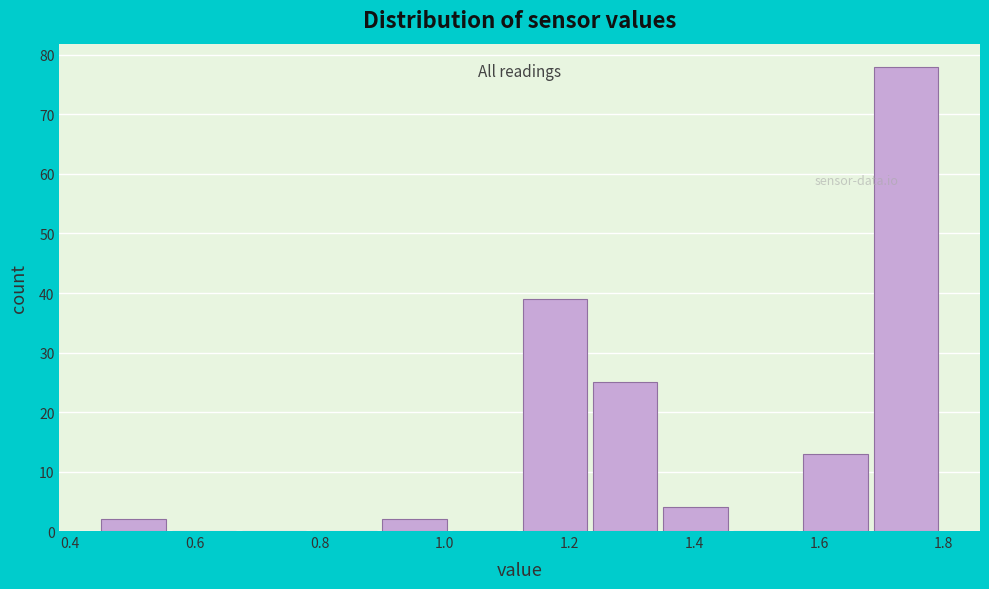

Reading left to right, list every bar in this chart as the range it spans on the x-axis followed by its height. Neither the bar edges nor the heights are printed on the chart, so give them approximately, as read against the axes.

0.46 to 0.56: 2
0.56 to 0.68: 0
0.68 to 0.78: 0
0.78 to 0.90: 0
0.90 to 1.02: 2
1.02 to 1.12: 0
1.12 to 1.24: 39
1.24 to 1.36: 25
1.36 to 1.46: 4
1.46 to 1.58: 0
1.58 to 1.68: 13
1.68 to 1.80: 78